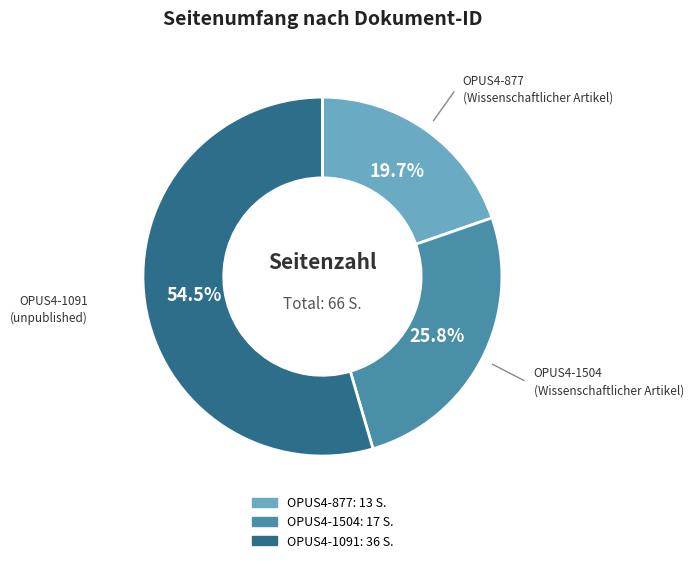

Which slice is the largest?

OPUS4-1091